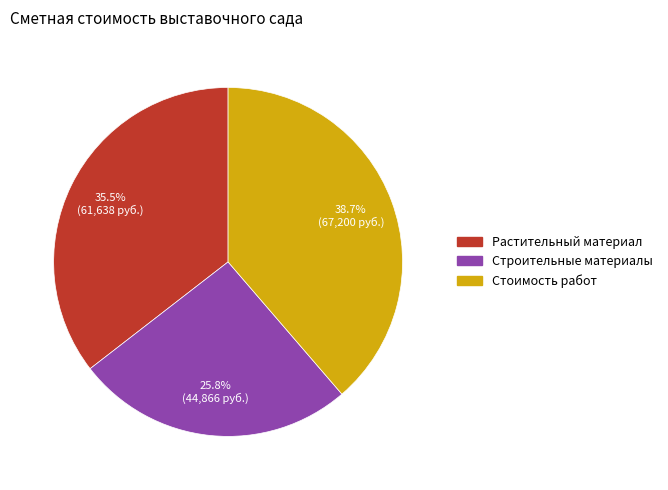

What percentage do Строительные материалы and Растительный материал together represent?

61.3%